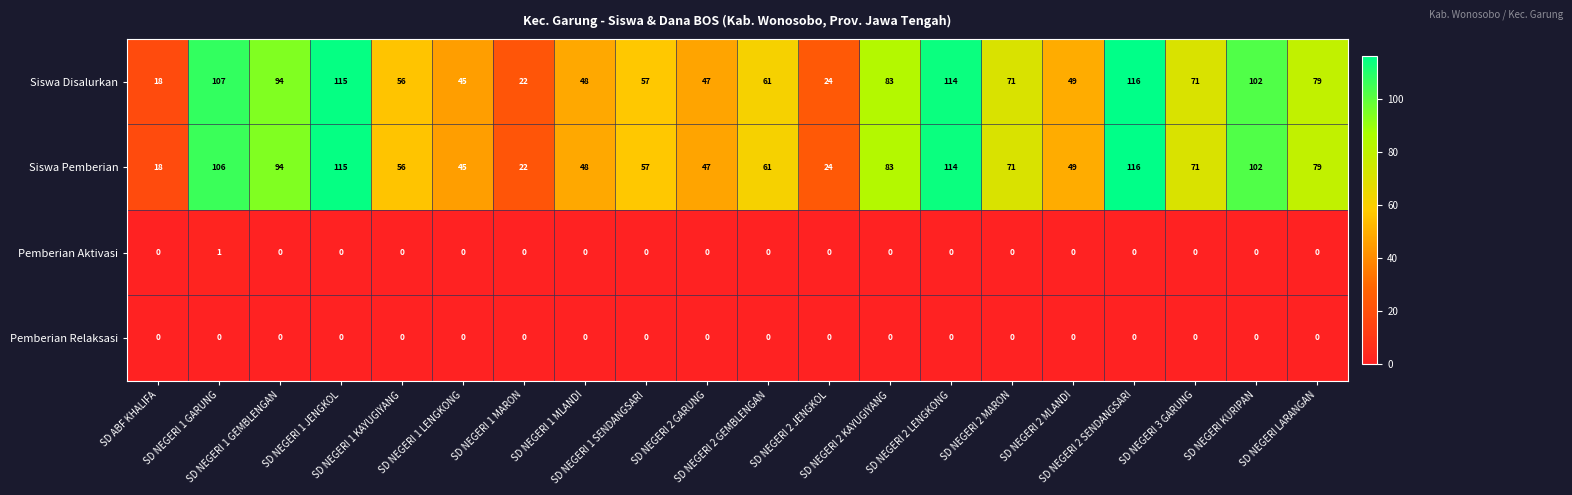

How many distinct data groups are displayed?

4